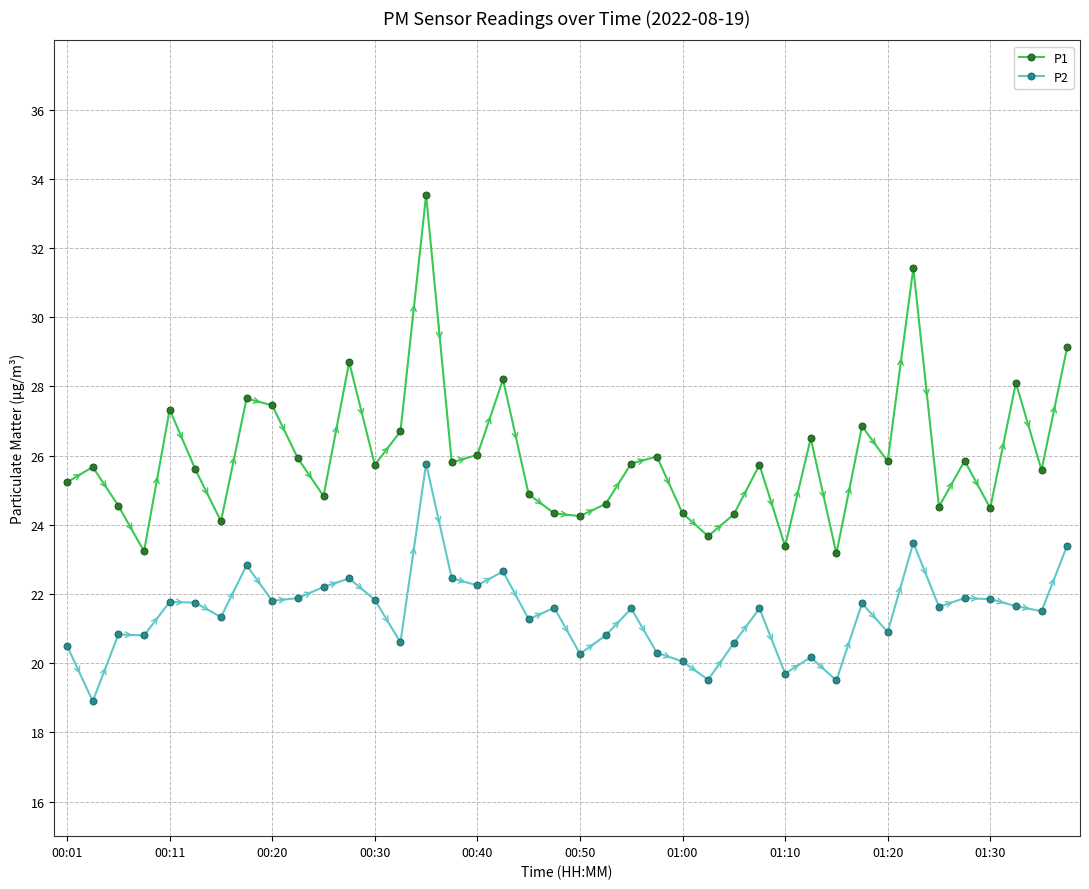

Rank the series by their maximum value, from lowest to highest.

P2, P1